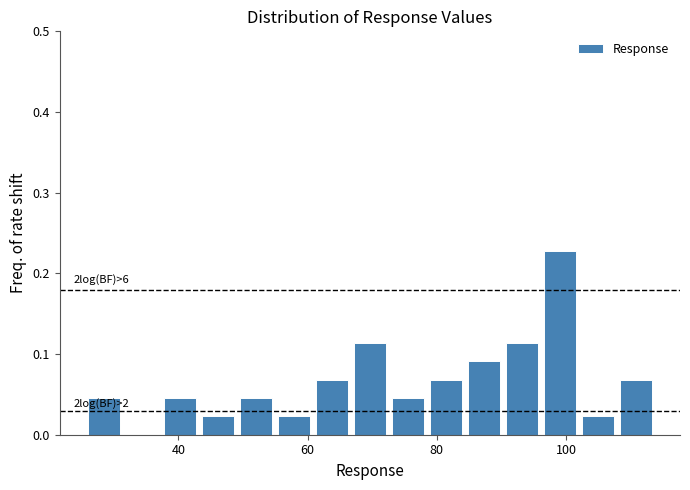

Read against the x-axis, roughly where is the centre of the tallest bar?

100